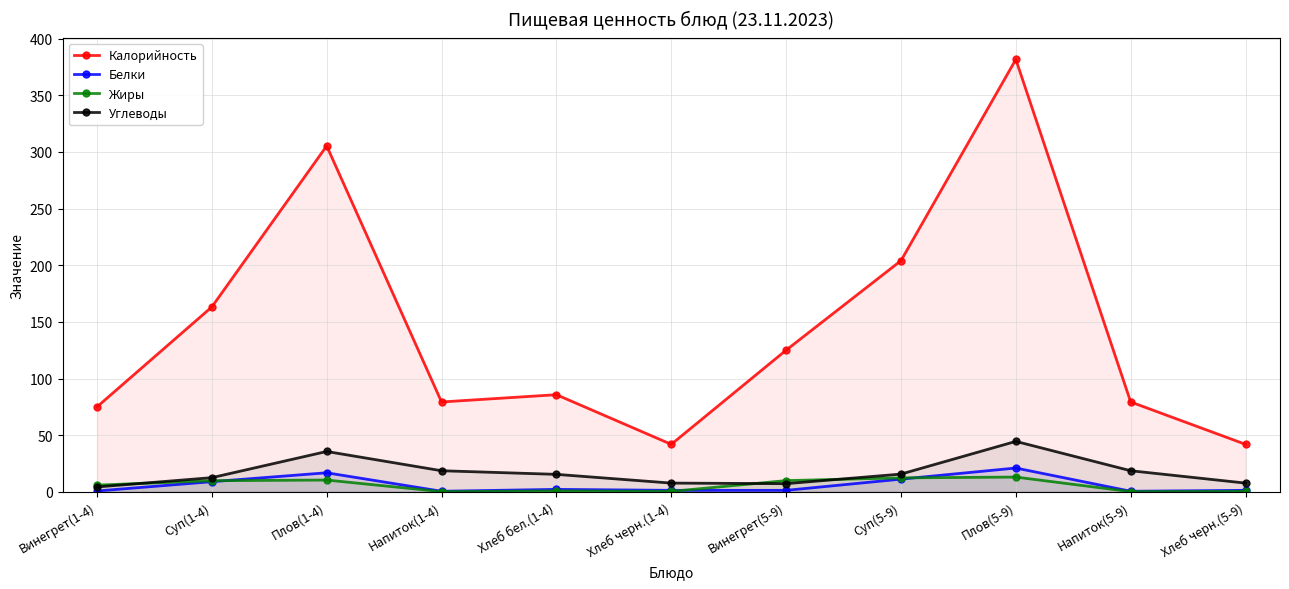

True or false: Жиры has more than 2 points higher than both neighbors.

True